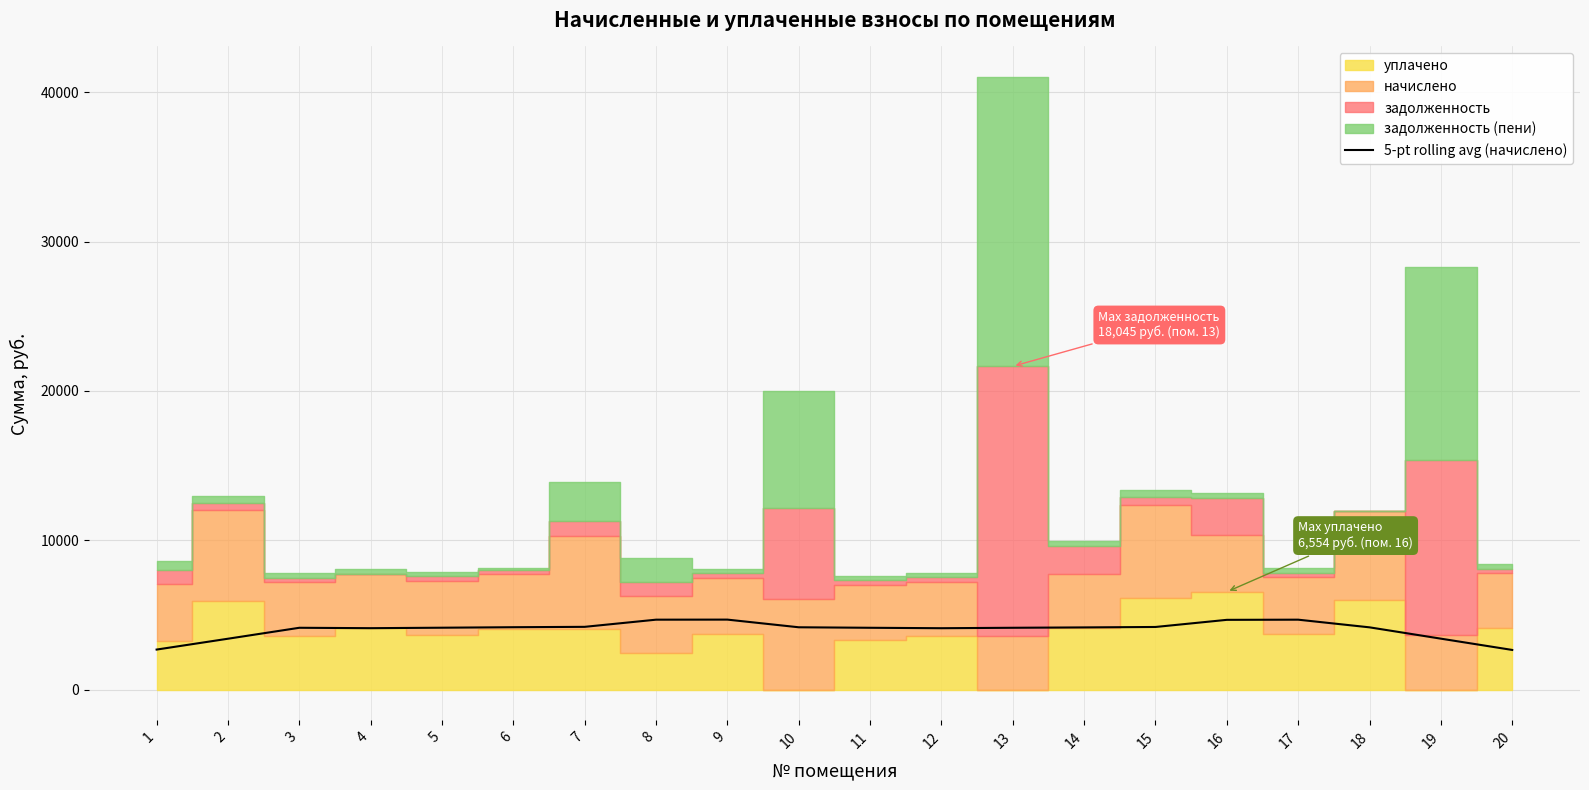

The value of 5-pt rolling avg (начислено) at 6 is 2277.7. True or false?

False